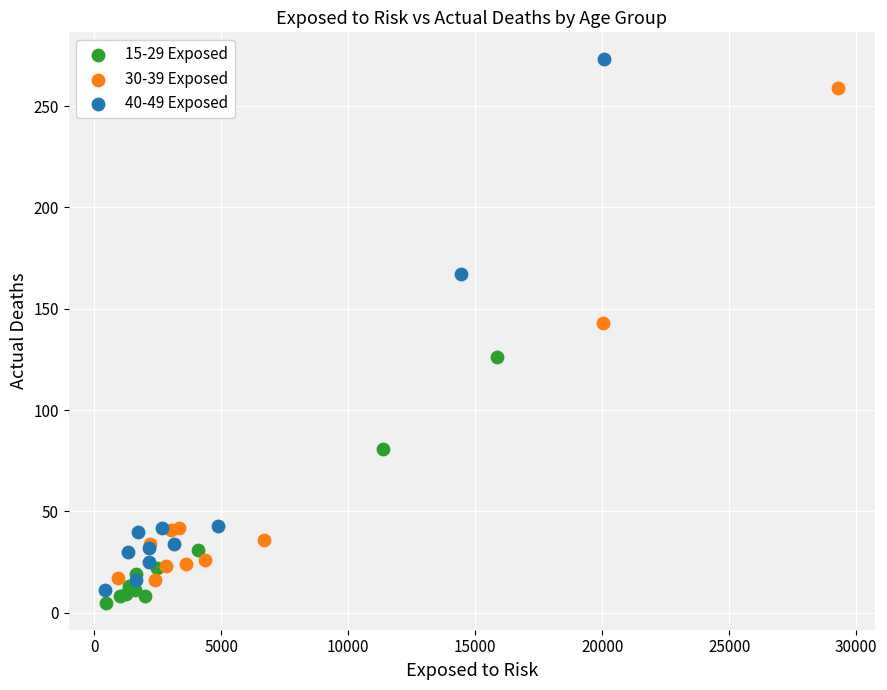

Which series contains the lowest Y value?

15-29 Exposed